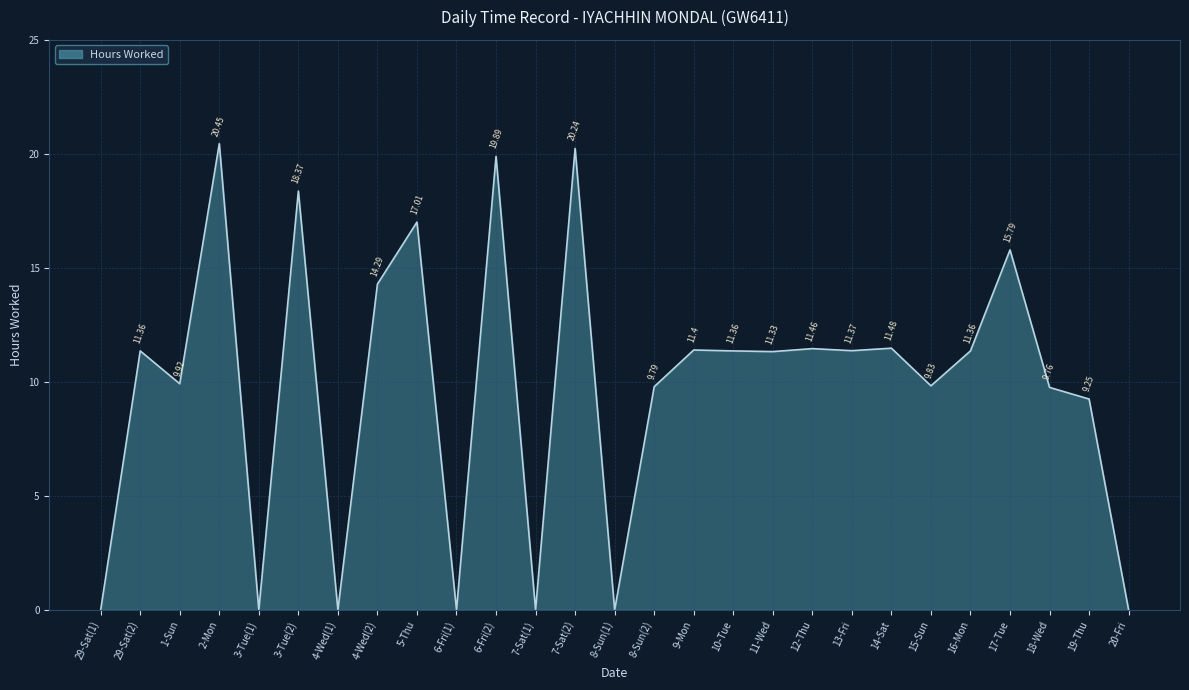

At which label does the data first exceed 11?

29-Sat(2)